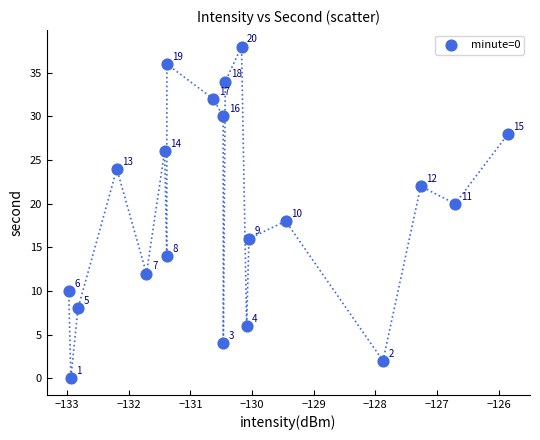

What Y value in the scatter plot is closest to 19?

18